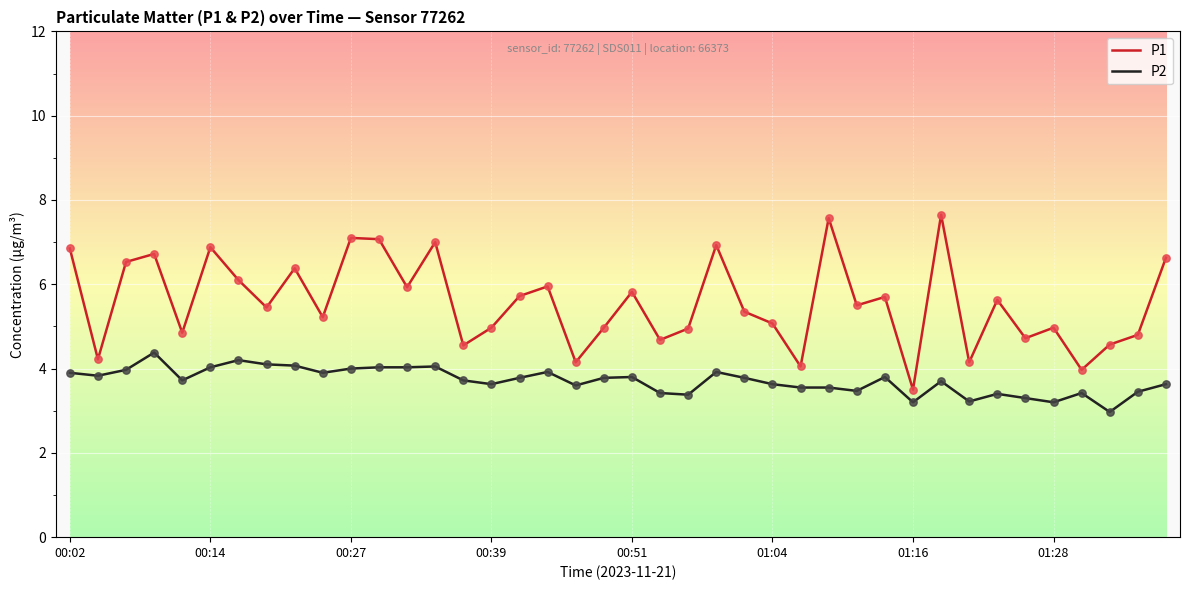

Which series has the widest spread of values?

P1